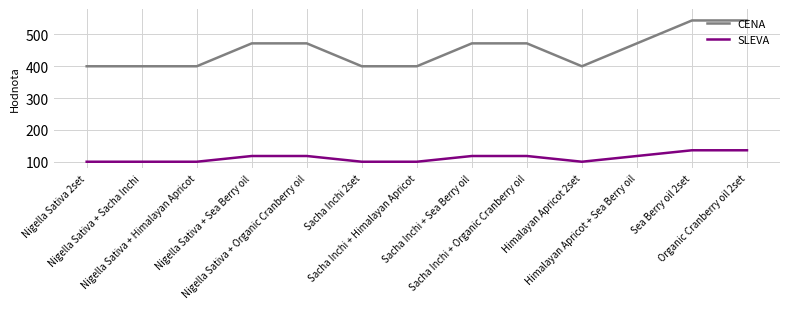

True or false: SLEVA has a value of 118 at Sacha Inchi + Organic Cranberry oil.

True